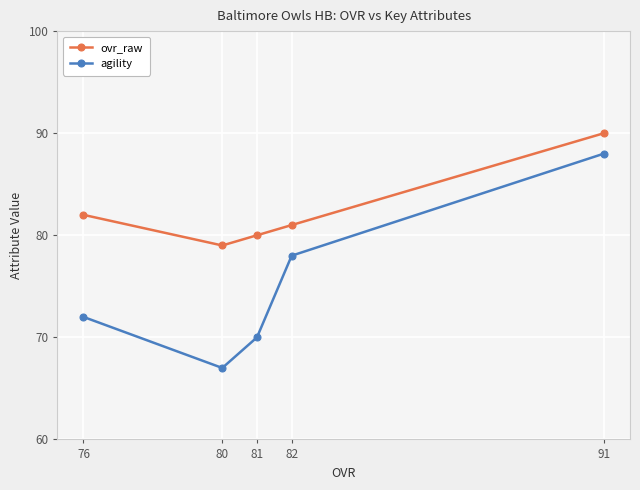

What is the average value of the agility series?

75